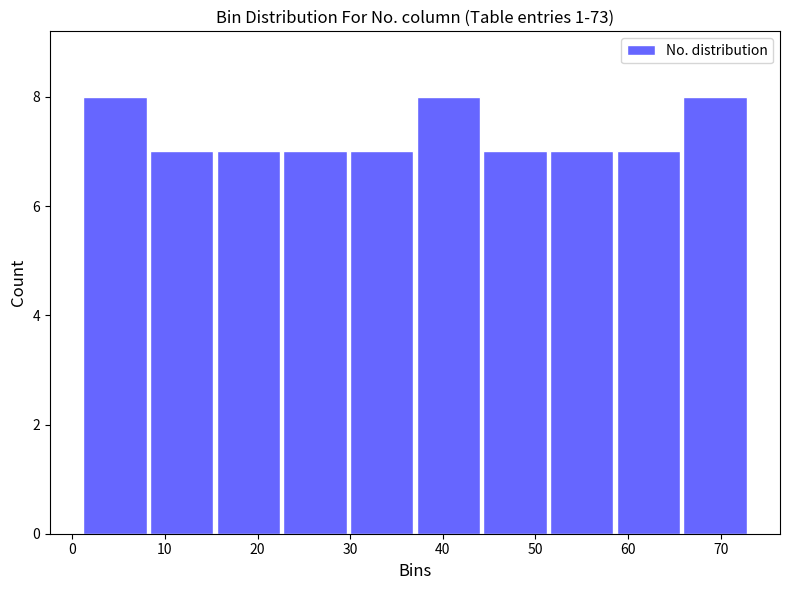

How tall is the bar that spans 8.2 to 15.4 on the x-axis? Neither the bar edges nor the heights are printed on the chart, so give them approximately, as read against the axes.

7